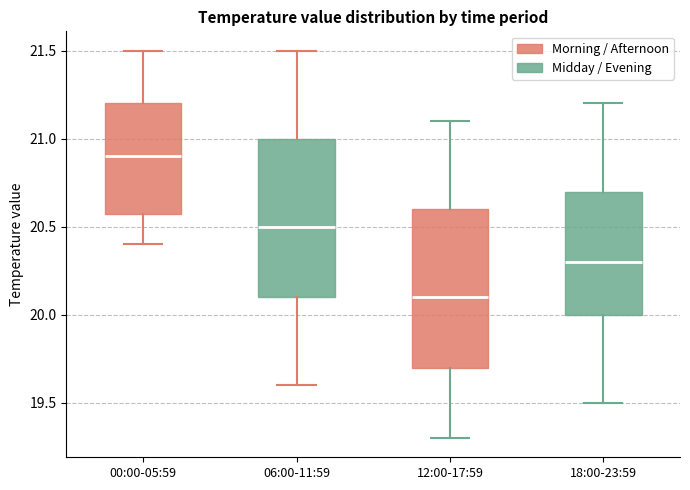

Which box's median line is the lowest?

12:00-17:59